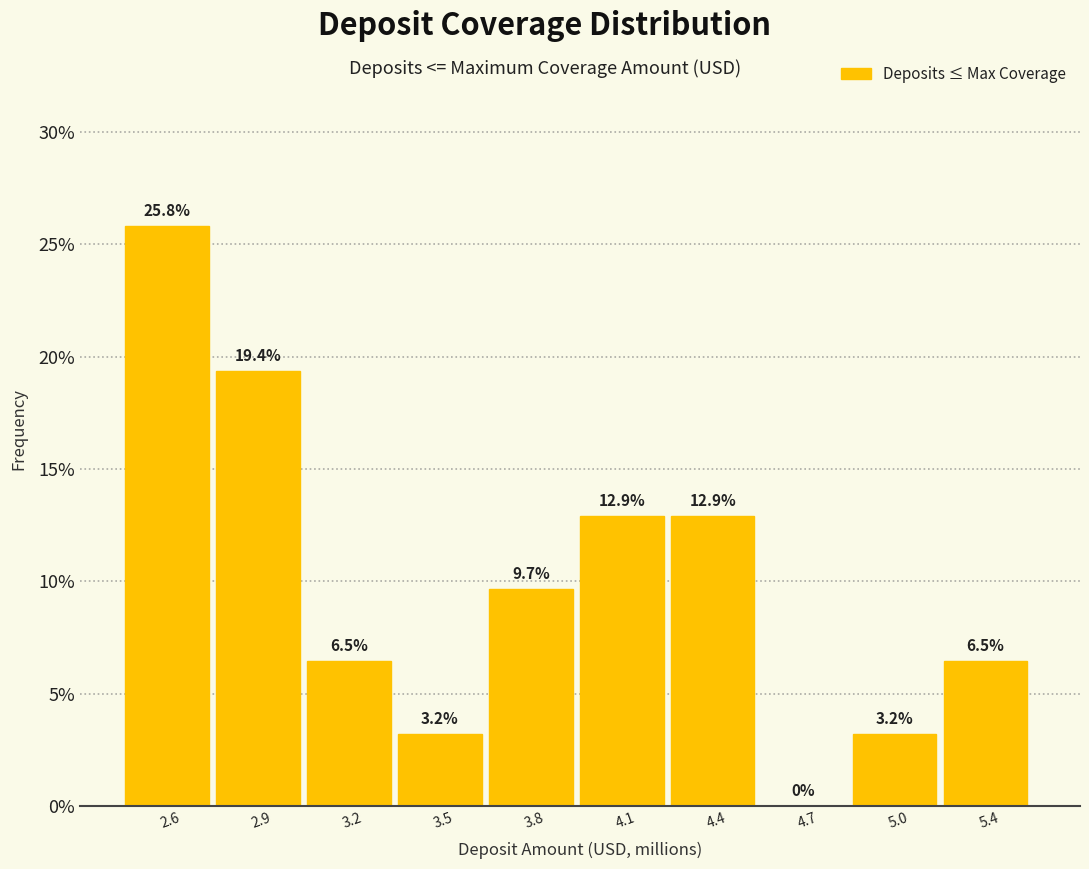

Reading left to right, what are all the values shown in this chart?

2.6=25.8	2.9=19.4	3.2=6.5	3.5=3.2	3.8=9.7	4.1=12.9	4.4=12.9	4.7=0.0	5.0=3.2	5.4=6.5